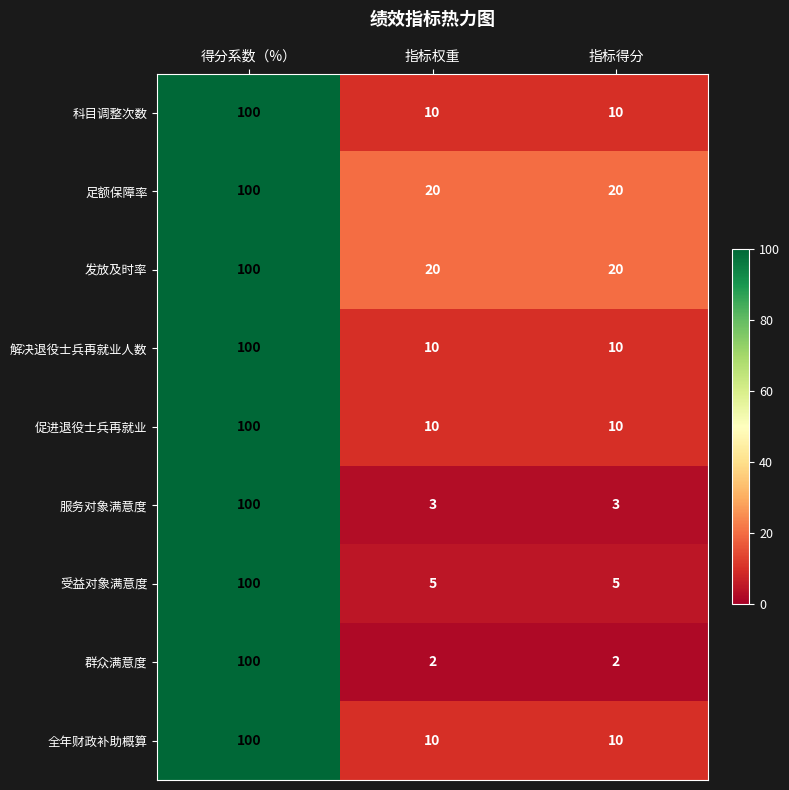

What is the approximate value of 发放及时率 at 指标权重, to the nearest 10?

20